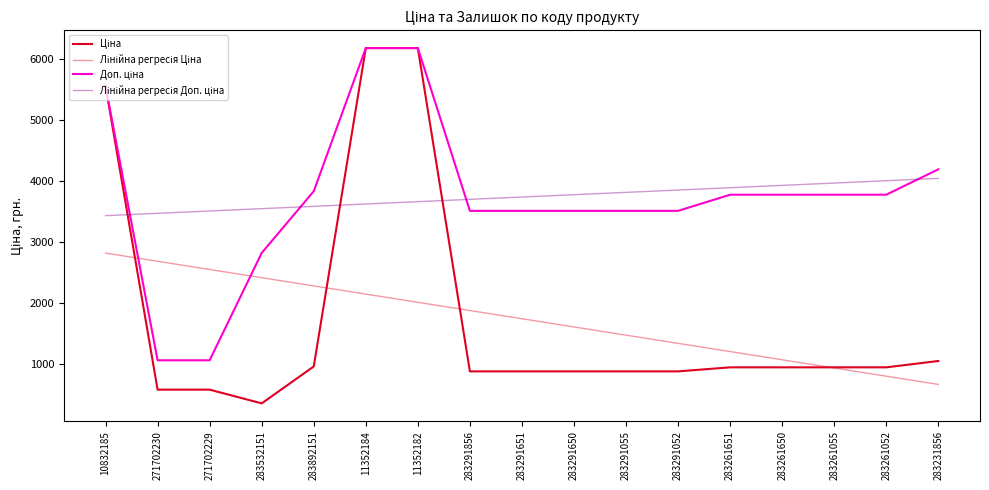

What is the highest value of the Ціна series?

6182.6